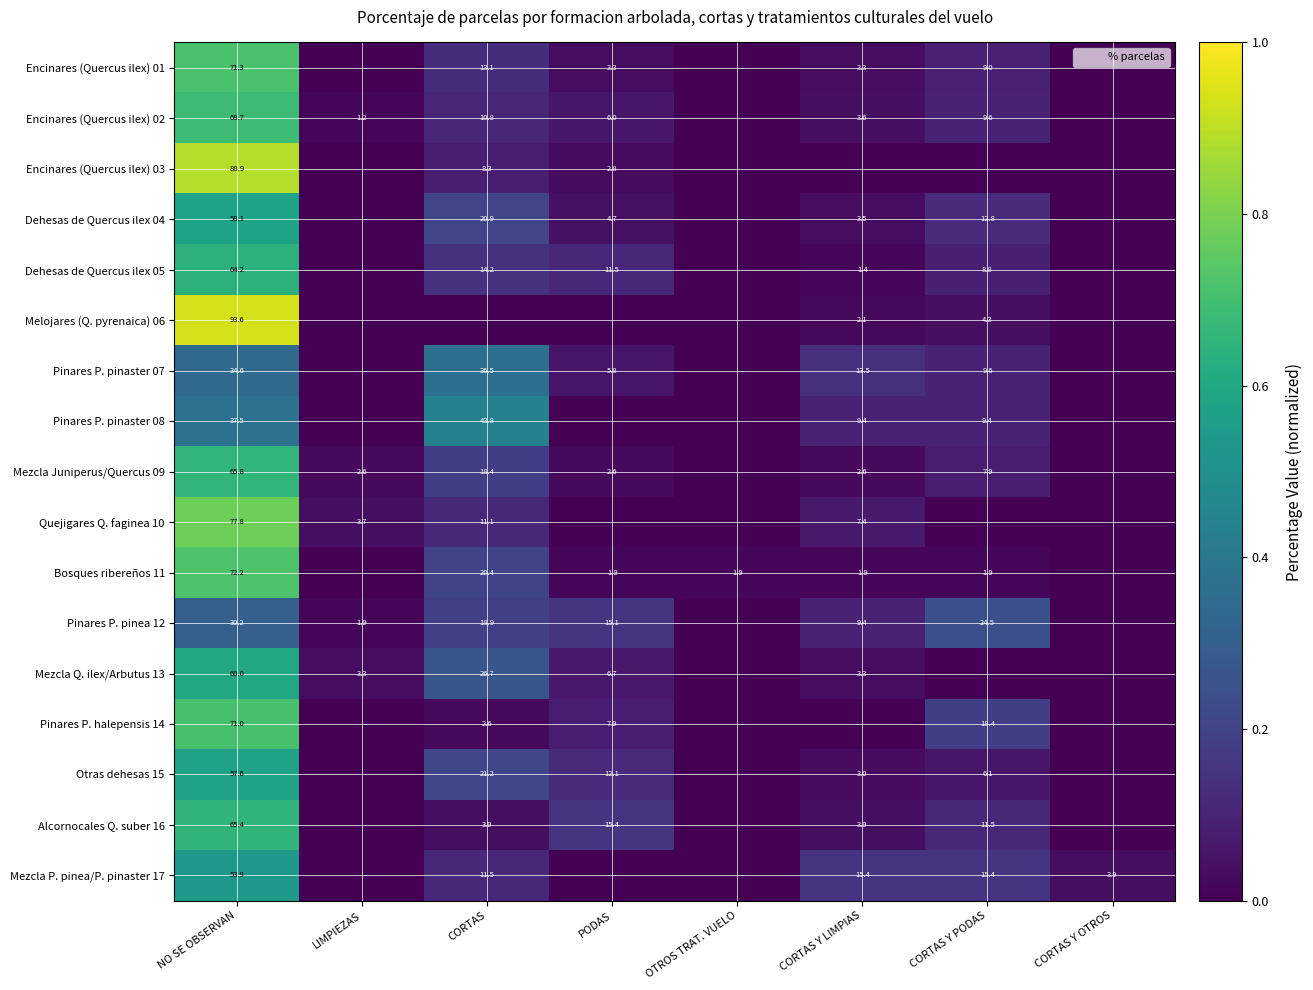

The Encinares (Quercus ilex) 02 series shows 3.6 at CORTAS Y LIMPIAS. True or false?

True